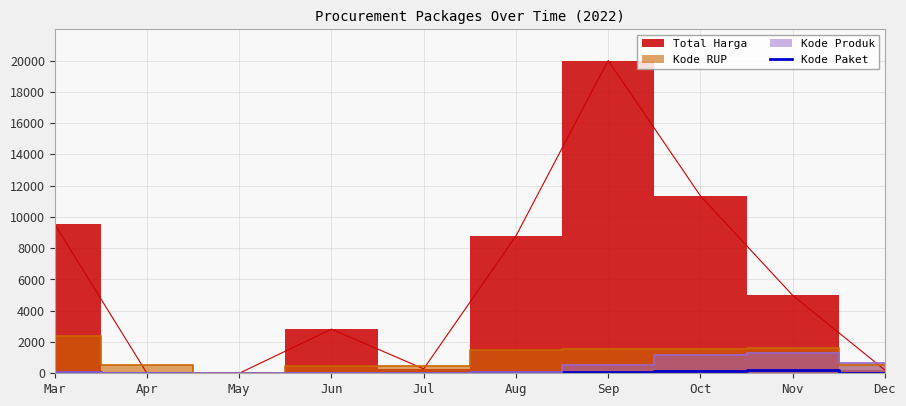

How many categories are shown in the chart?

10